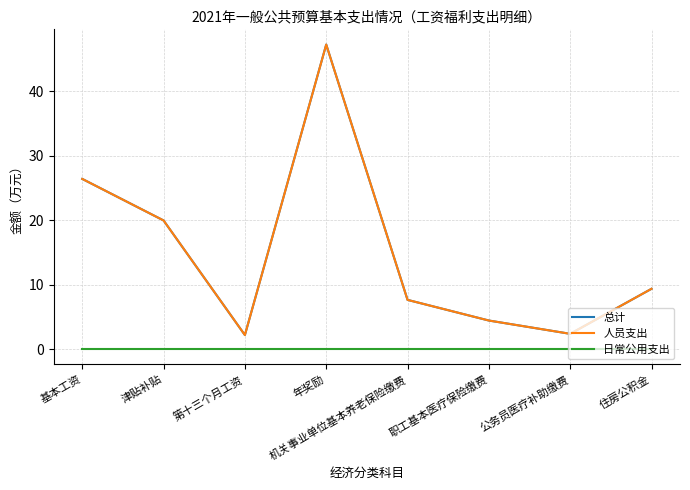

Read the 人员支出 value at 年奖励.

47.2